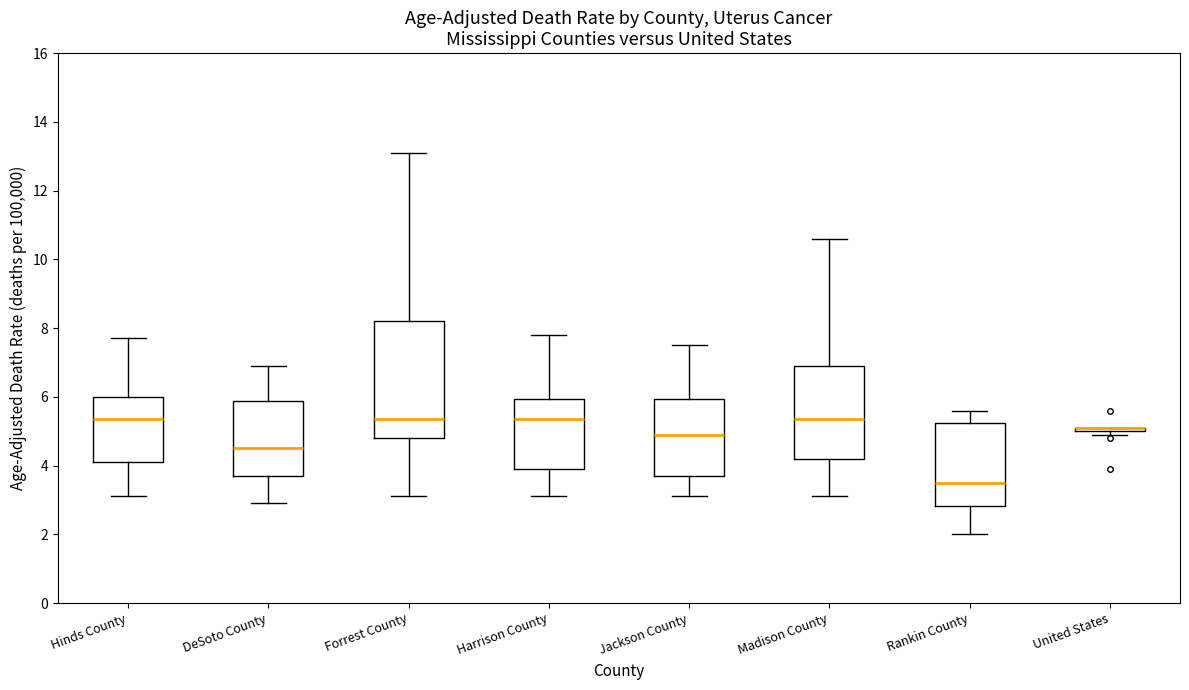

Which box is the tallest, from its lower edge to its upper edge?

Forrest County